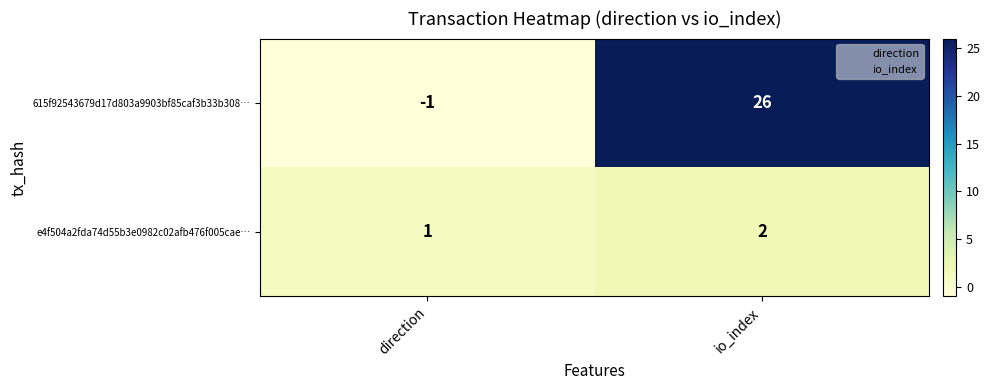

The value of 615f92543679d17d803a9903bf85caf3b33b308… at io_index is 26. True or false?

True